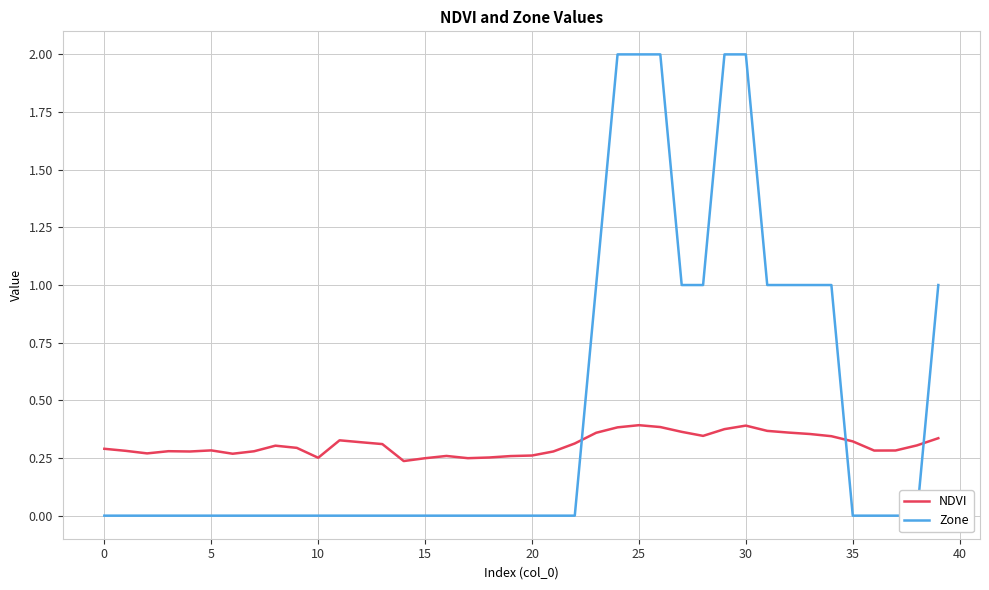

At how many categories does at least one series exceed 1?

5